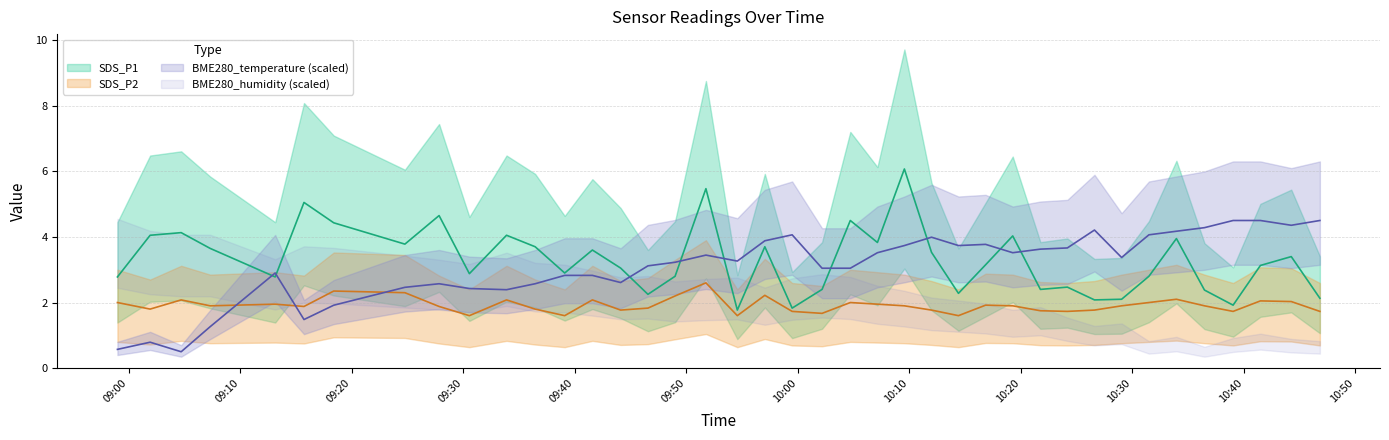

True or false: SDS_P1 has a value of 4.0 at 2022/07/04 10:36:28.

False